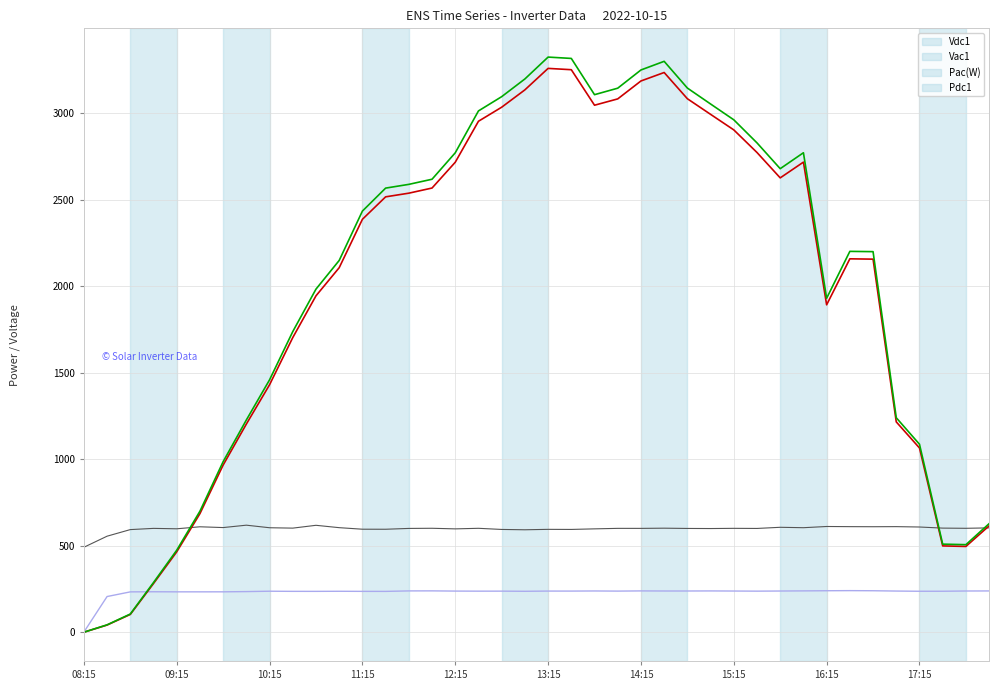

Which series has the largest range (max minus min)?

Pdc1